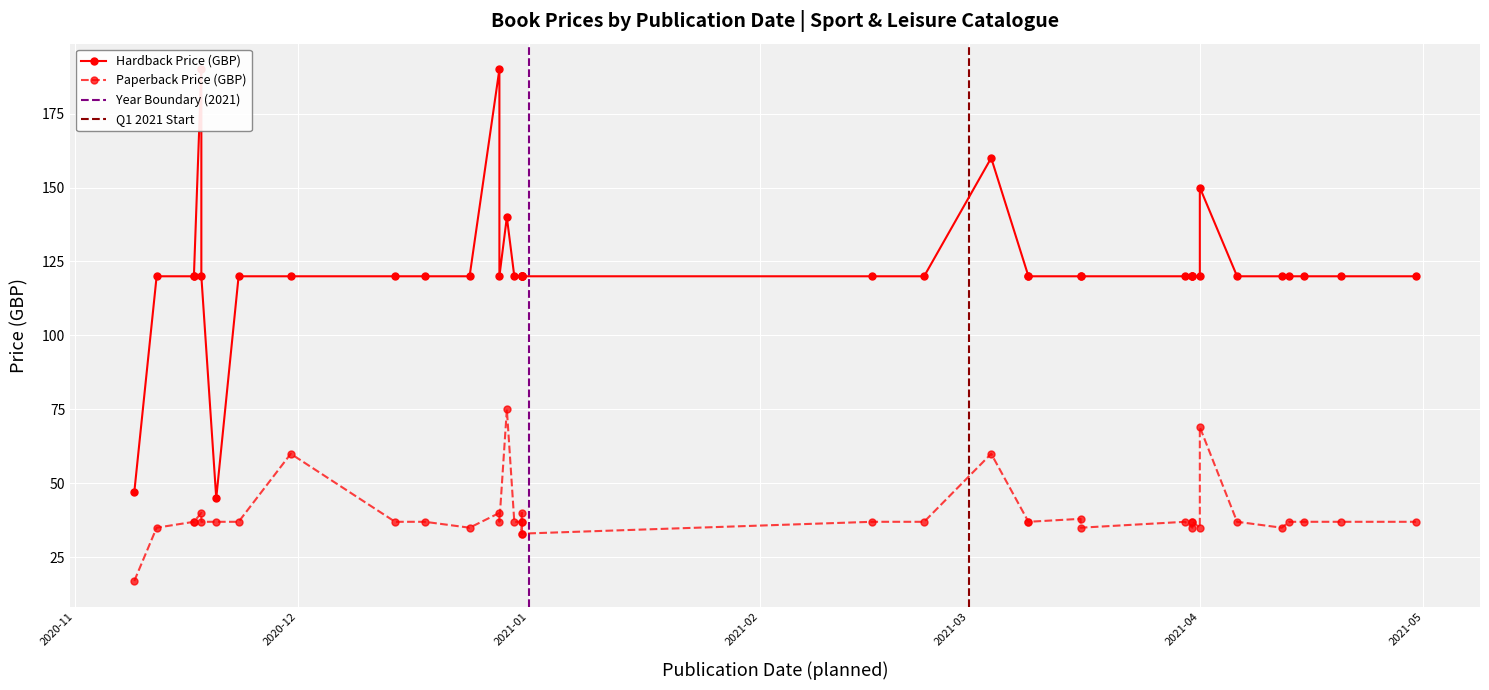

What is the value of the PB Price point at the 9th from the left?

37.0